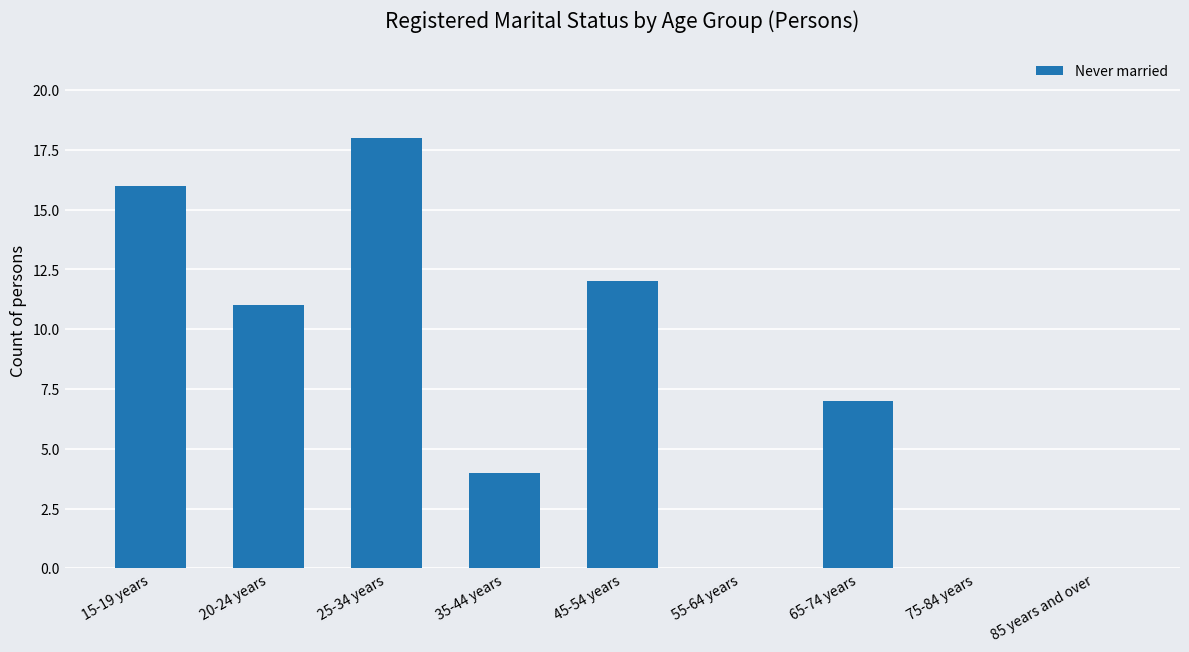

What is the maximum value shown in the chart?

18